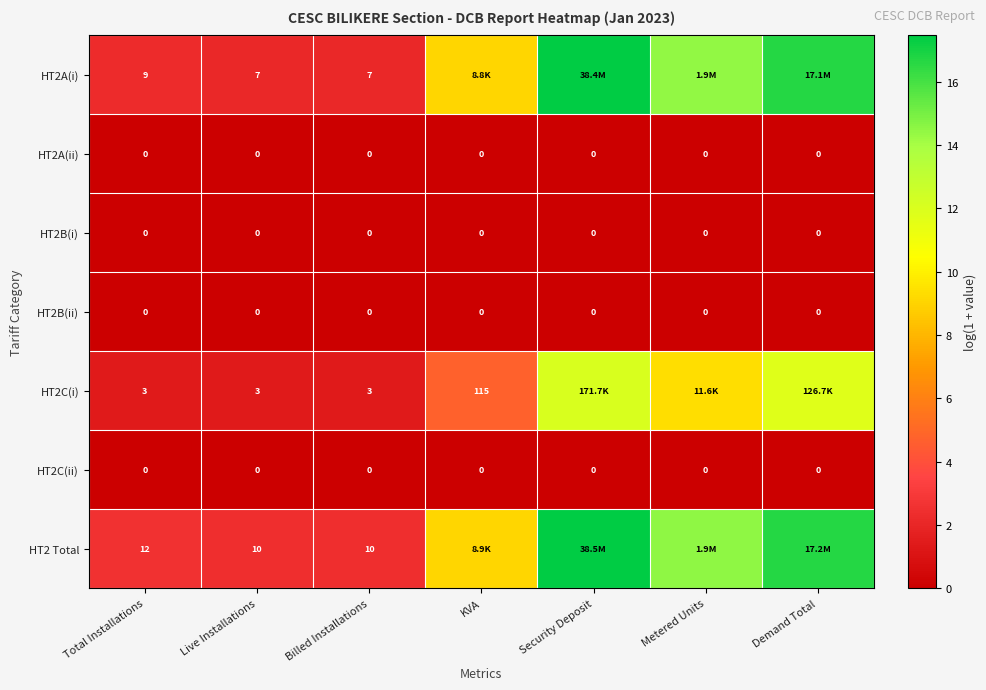

Which series has the widest spread of values?

HT2A(i)